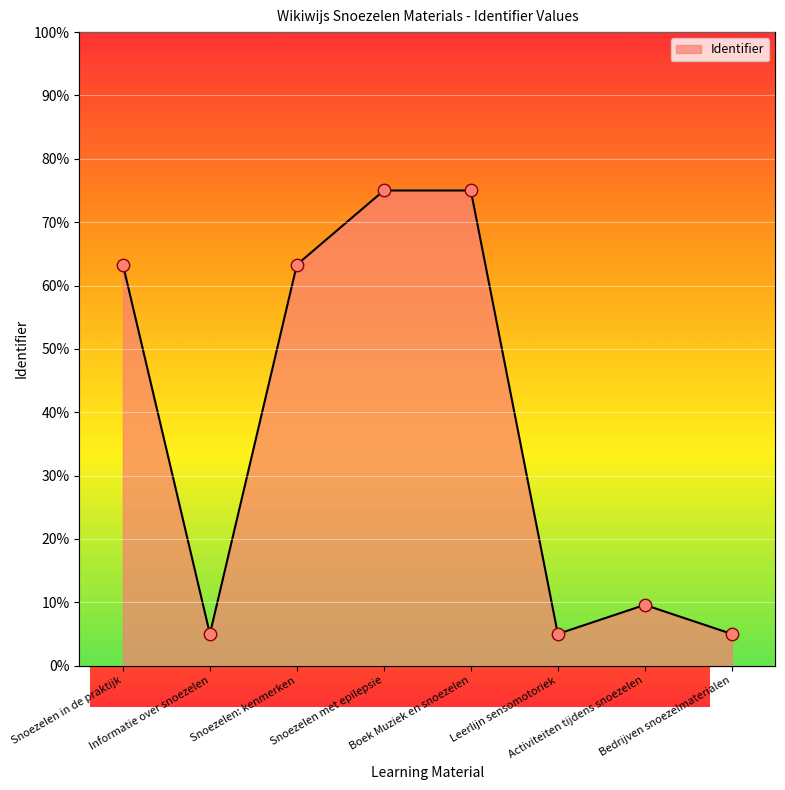

Approximately how many times larger is the value at Informatie over snoezelen compared to Leerlijn sensomotoriek?

1.0